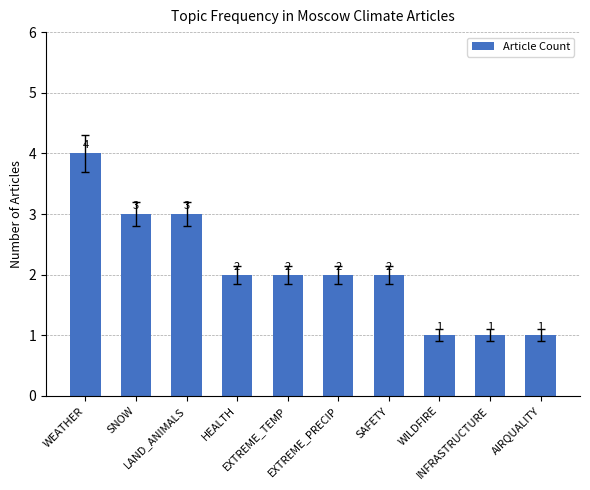

How many values are between 1 and 3?

9